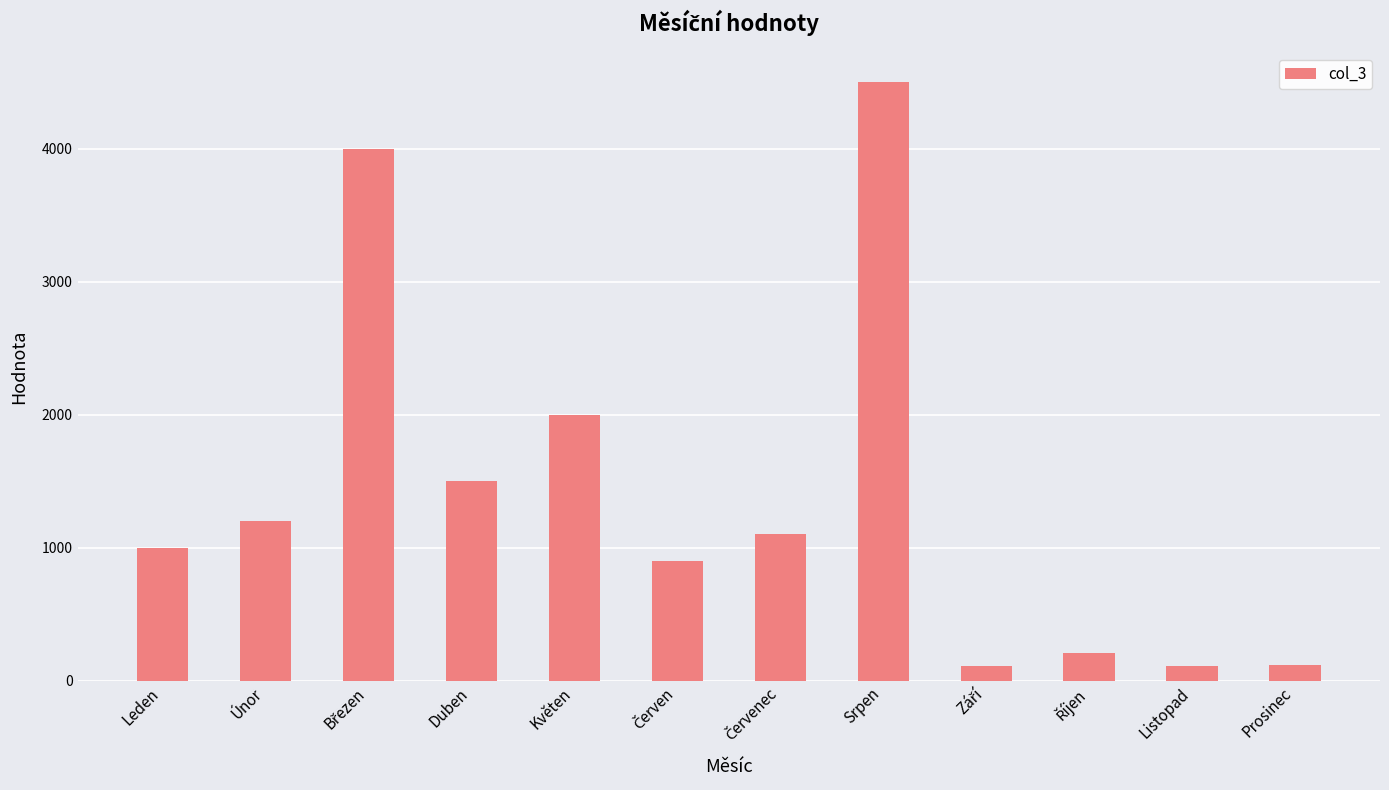

What is the difference between the maximum and minimum values?

4386